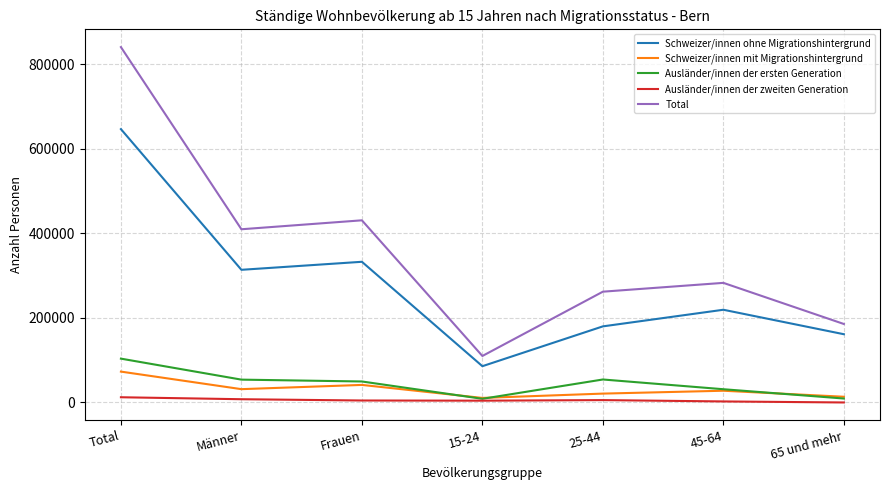

Is it true that Ausländer/innen der zweiten Generation equals 0 at 65 und mehr?

True